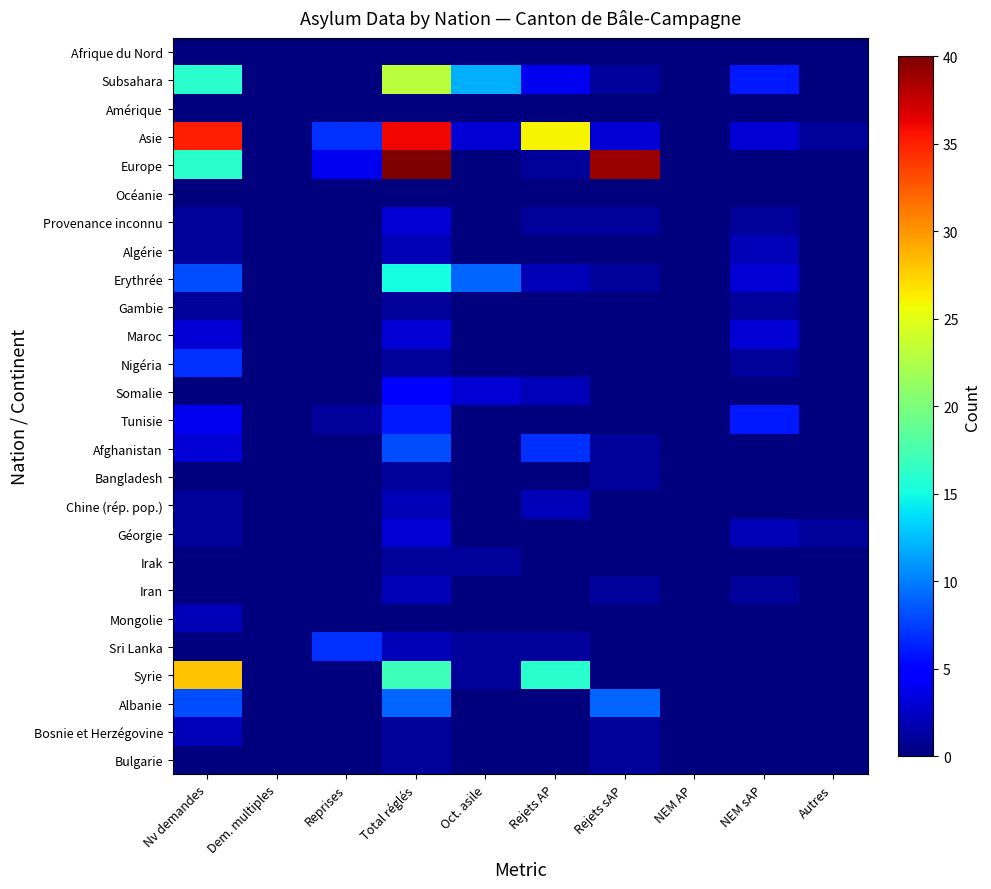

Which series has the largest total across all categories?

Asie